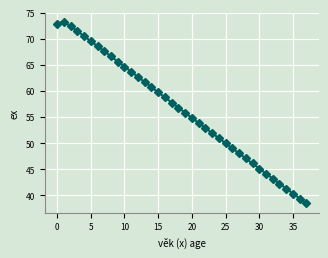

True or false: the data has more than 1 interior local peaks.

False